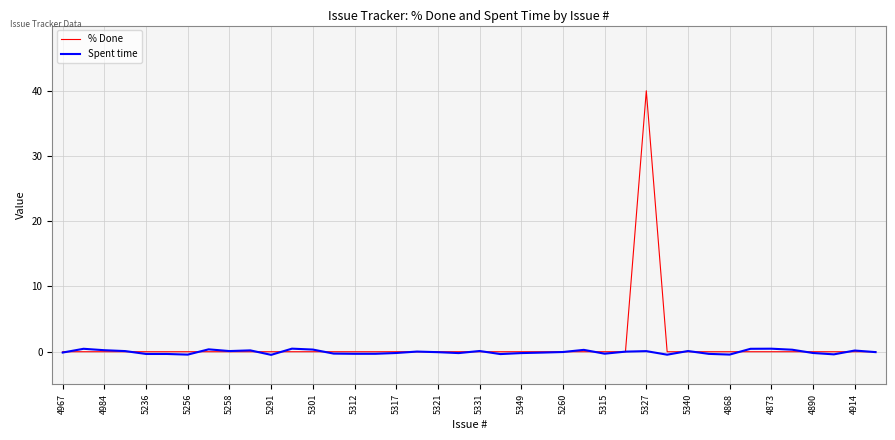

Rank the series by their average value, from lowest to highest.

Spent time, % Done